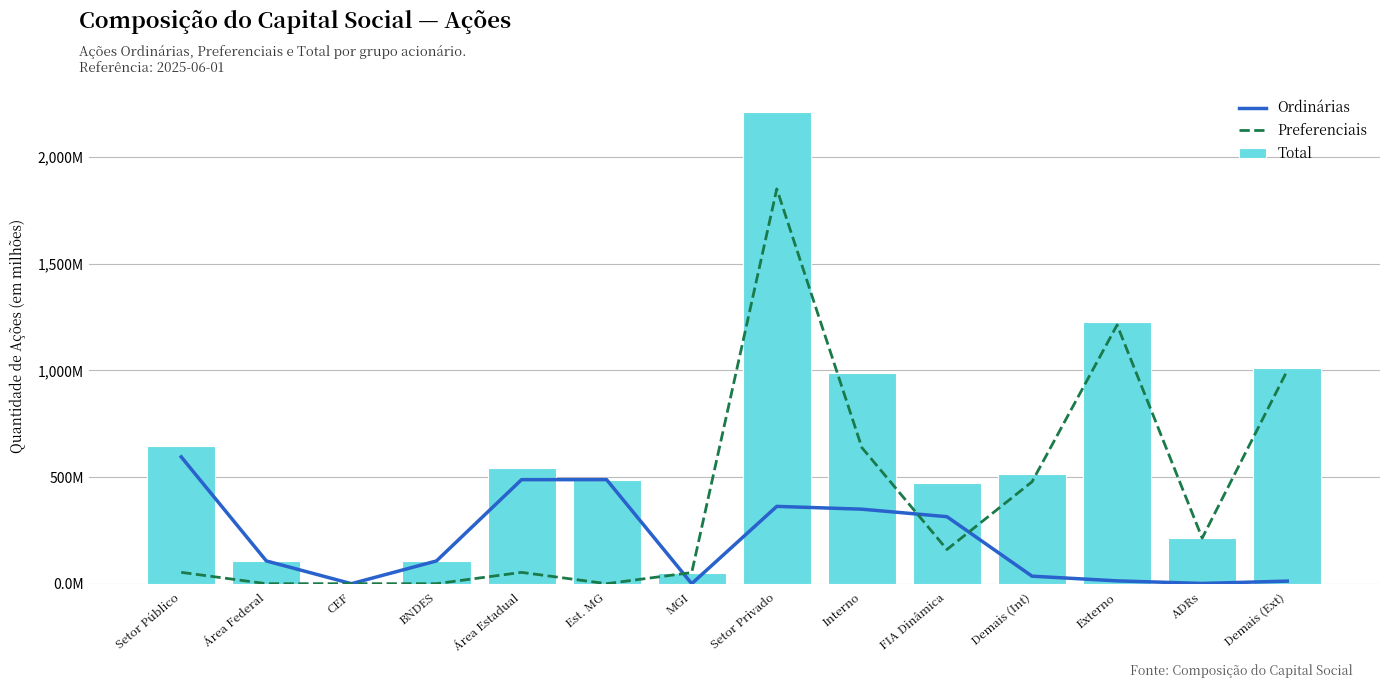

What are all the series names shown in the legend?

Ordinárias, Preferenciais, Total